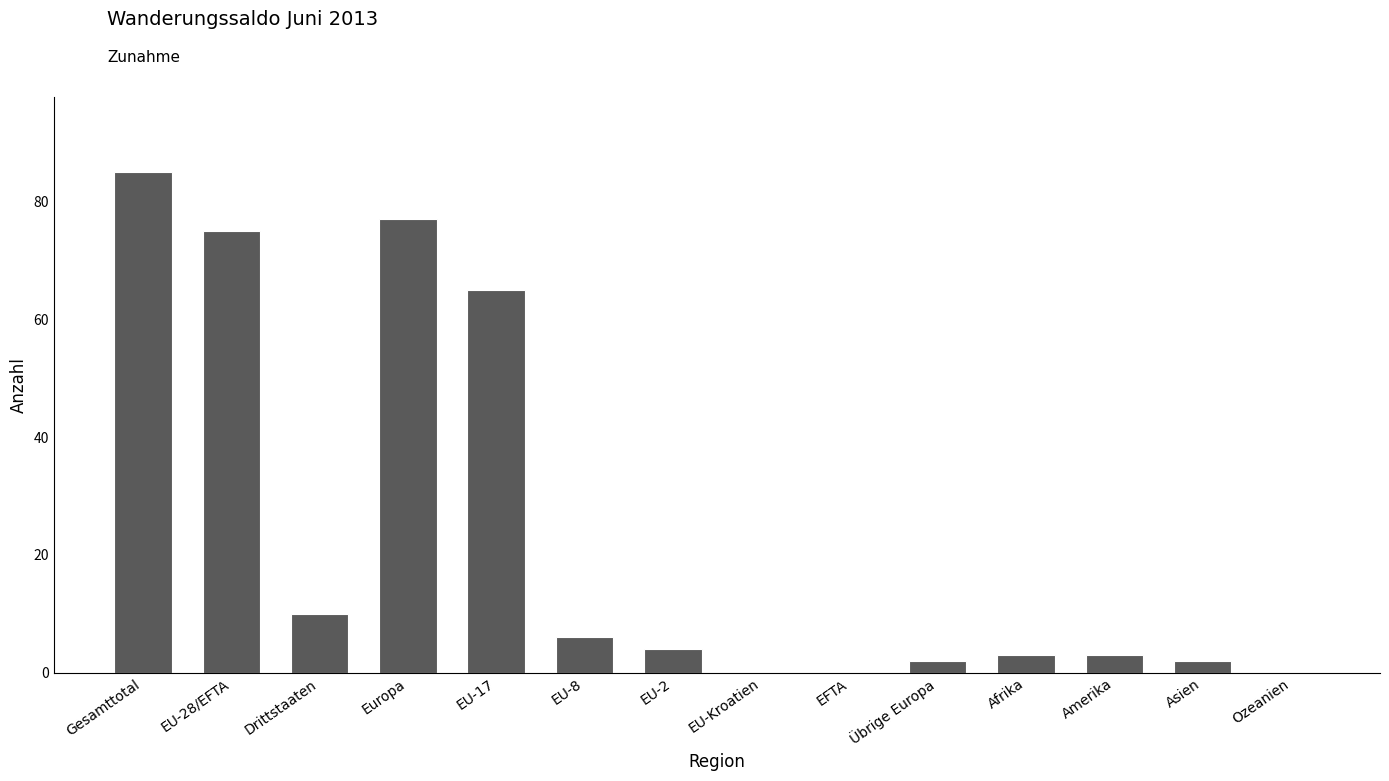

Reading left to right, what are all the values shown in this chart?

85	75	10	77	65	6	4	0	0	2	3	3	2	0